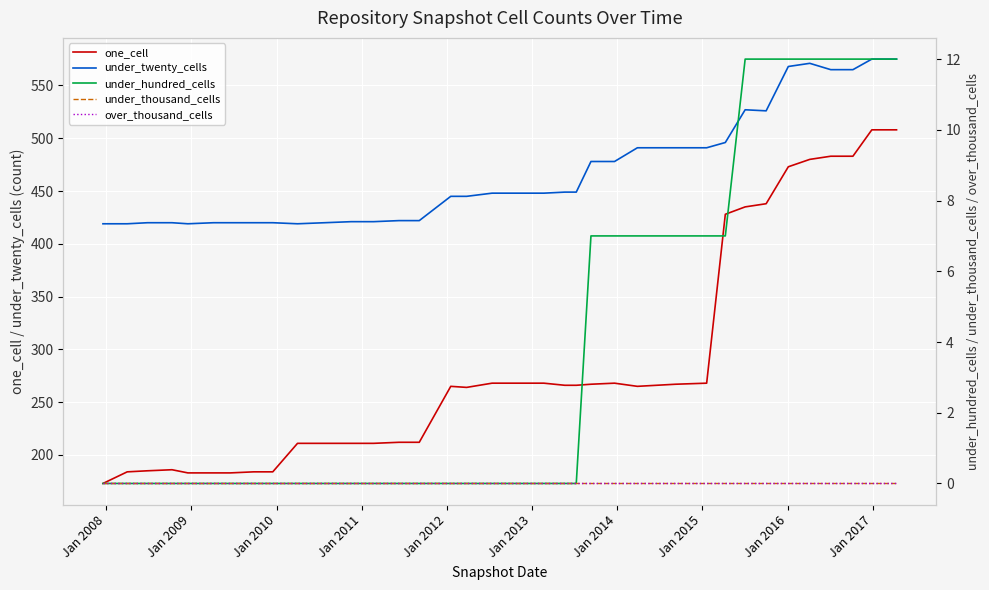

True or false: under_twenty_cells and one_cell intersect in this chart.

False